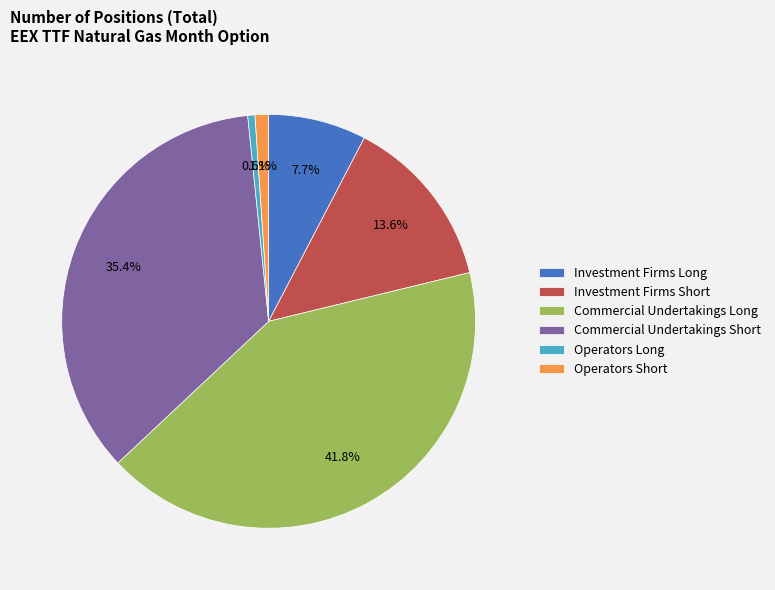

What percentage is the Commercial Undertakings Long slice, to the nearest percent?

42%